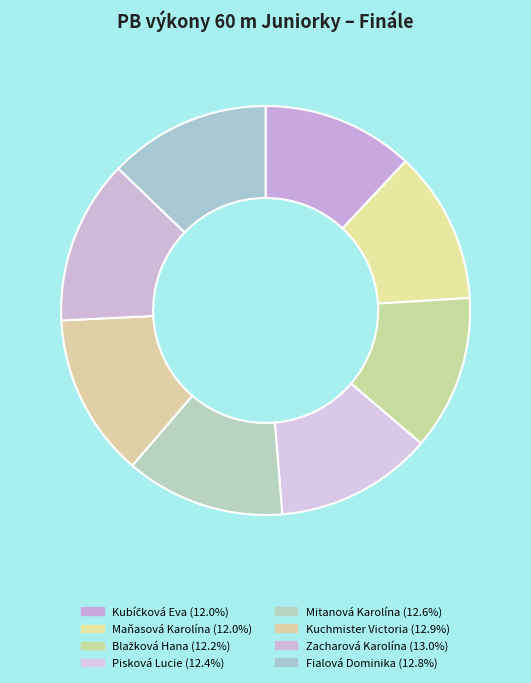

How many segments does this pie chart have?

8